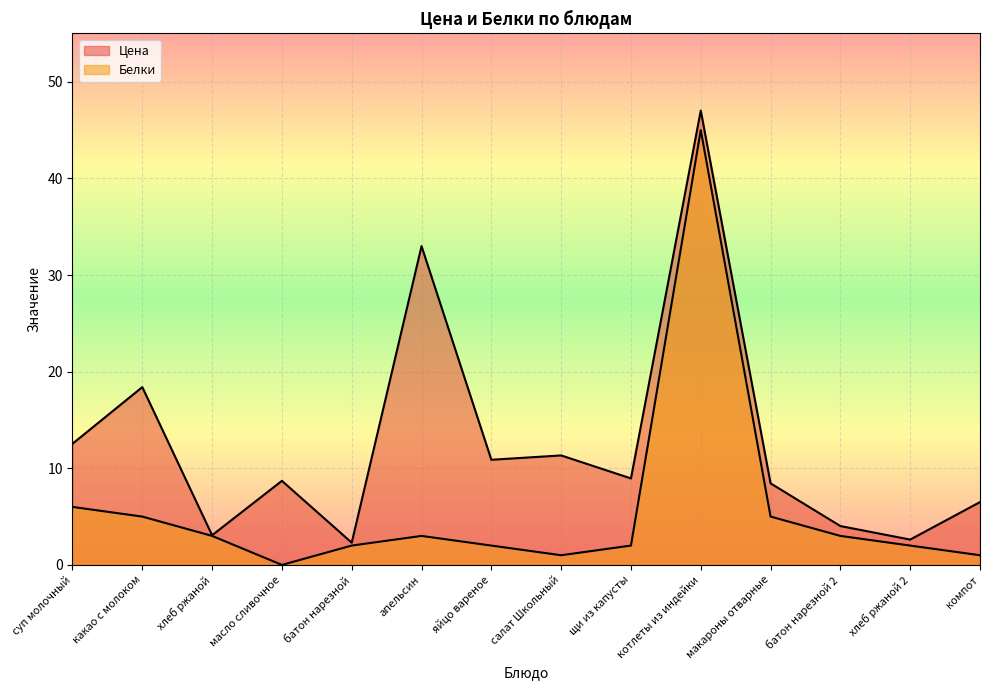

Read the Цена value at макароны отварные.

8.4